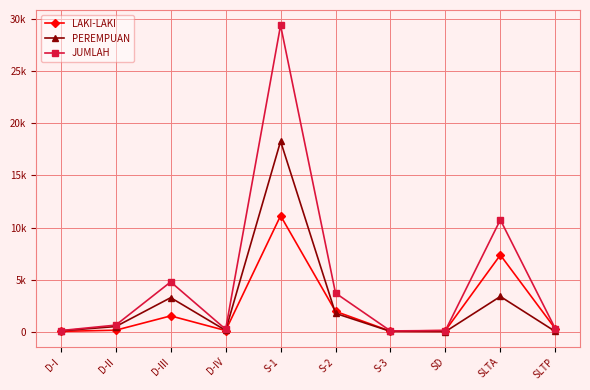

What is the difference between the highest and lowest values at D-IV?

124